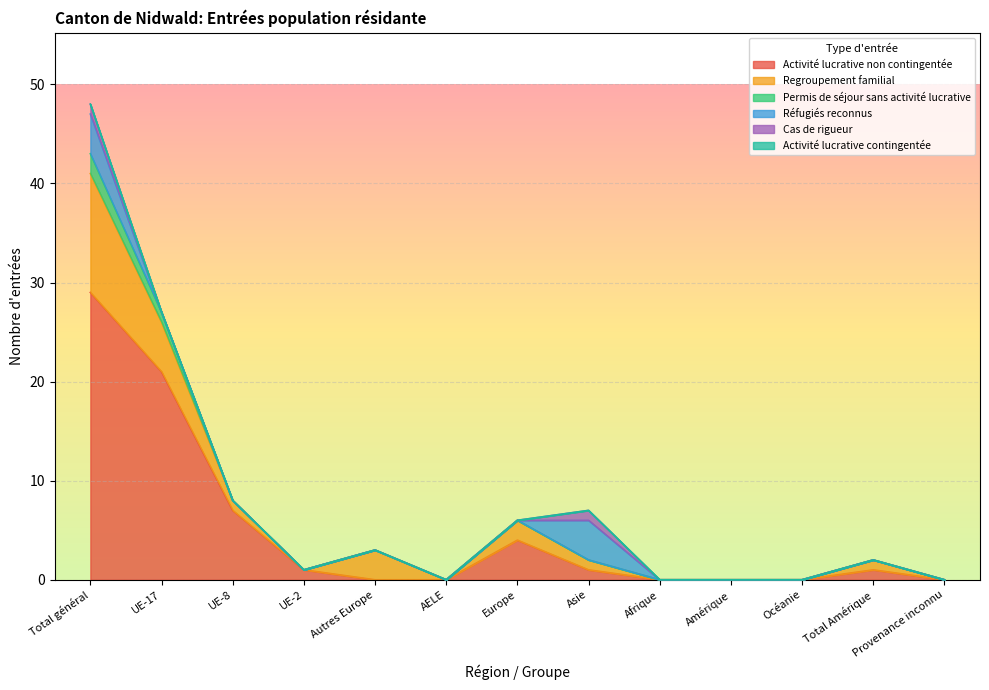

Between UE-8 and Amérique, which series saw the biggest shift?

Activité lucrative non contingentée